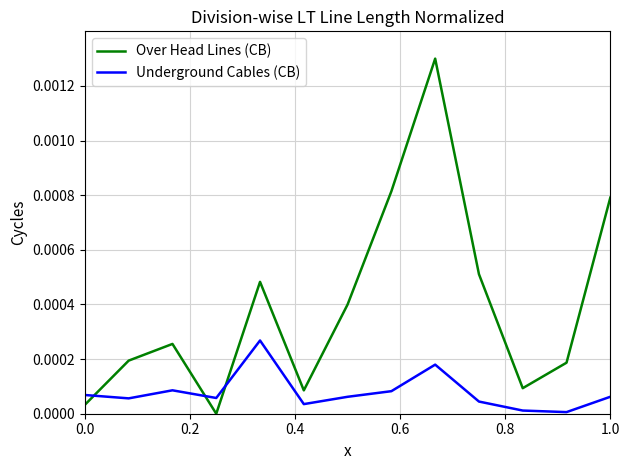

True or false: Underground Cables (CB) and Over Head Lines (CB) cross at least once.

True